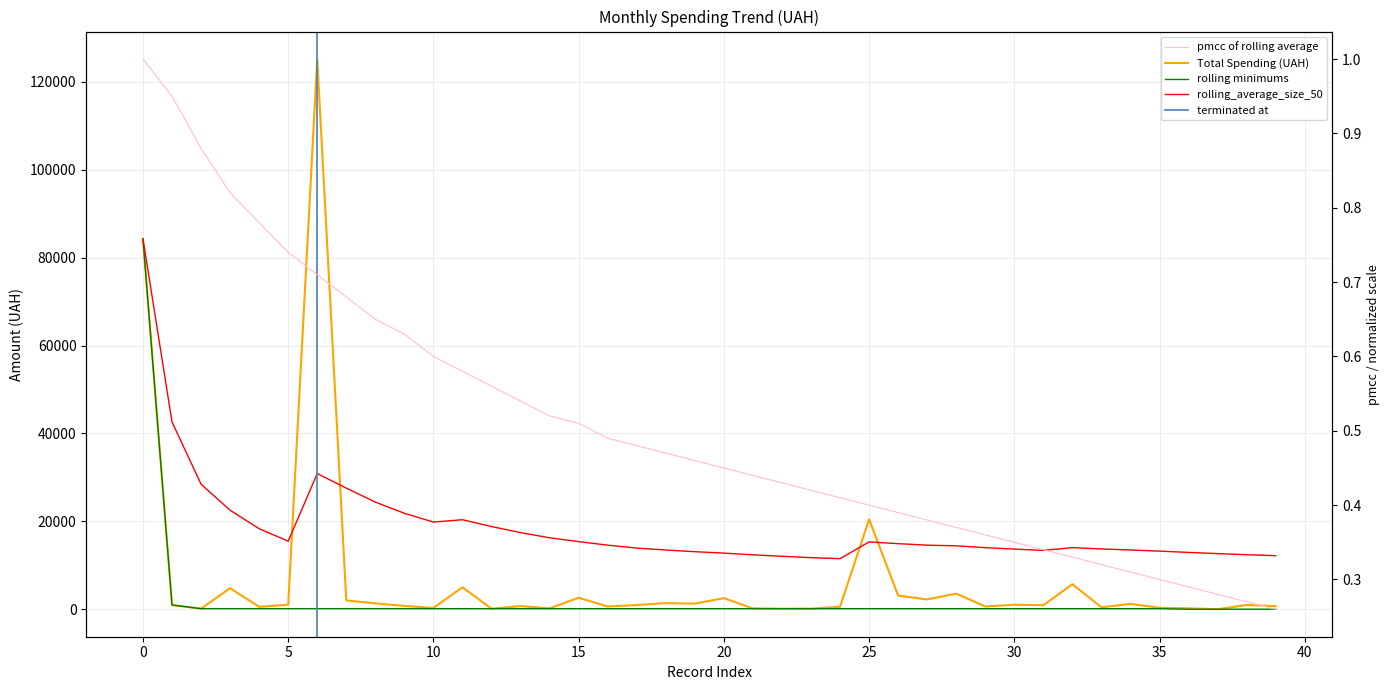

What is the minimum value shown in the chart?

21.2